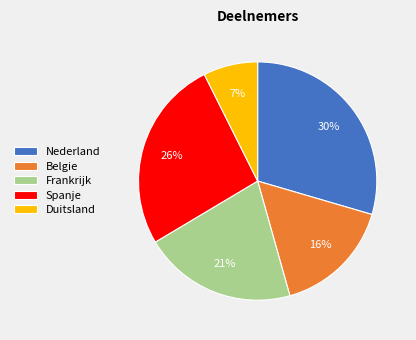

Do Frankrijk and Belgie together represent more than half of the pie?

No